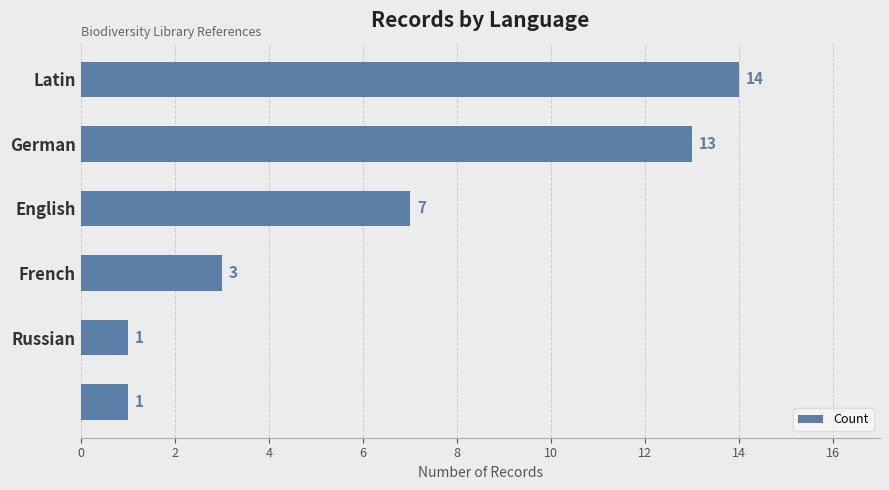

Reading bottom to top, list all the values displayed in this chart.

1	1	3	7	13	14